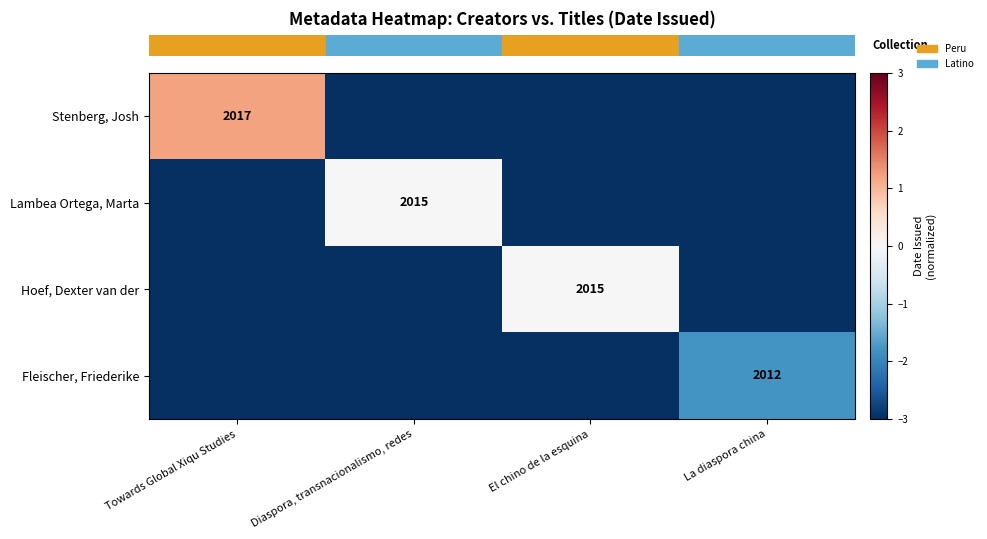

Rank the categories by row_3 value from highest to lowest.

La diaspora china, Towards Global Xiqu Studies, Diaspora, transnacionalismo, redes, El chino de la esquina